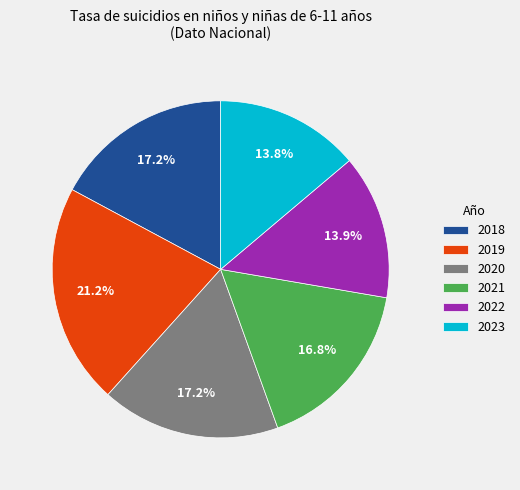

Is the sum of 2022 and 2019 greater than half?

No